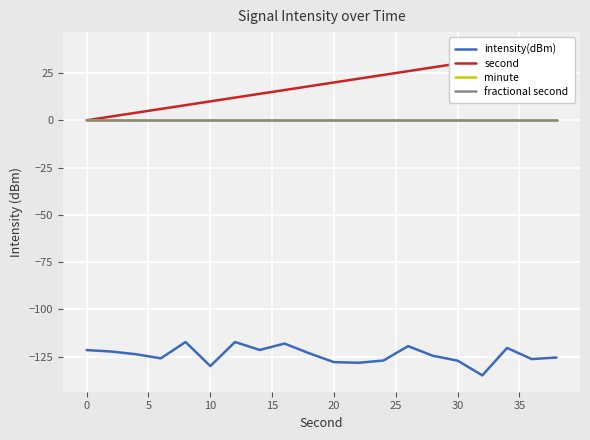

True or false: fractional second has more than 2 points higher than both neighbors.

False